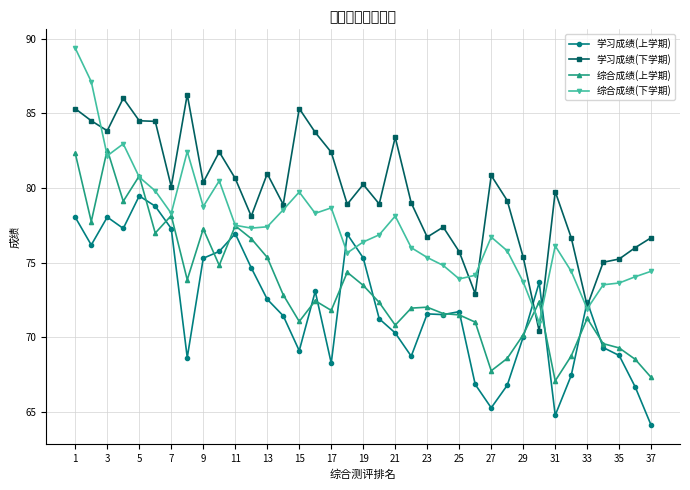

Which series has the largest range (max minus min)?

综合成绩(下学期)